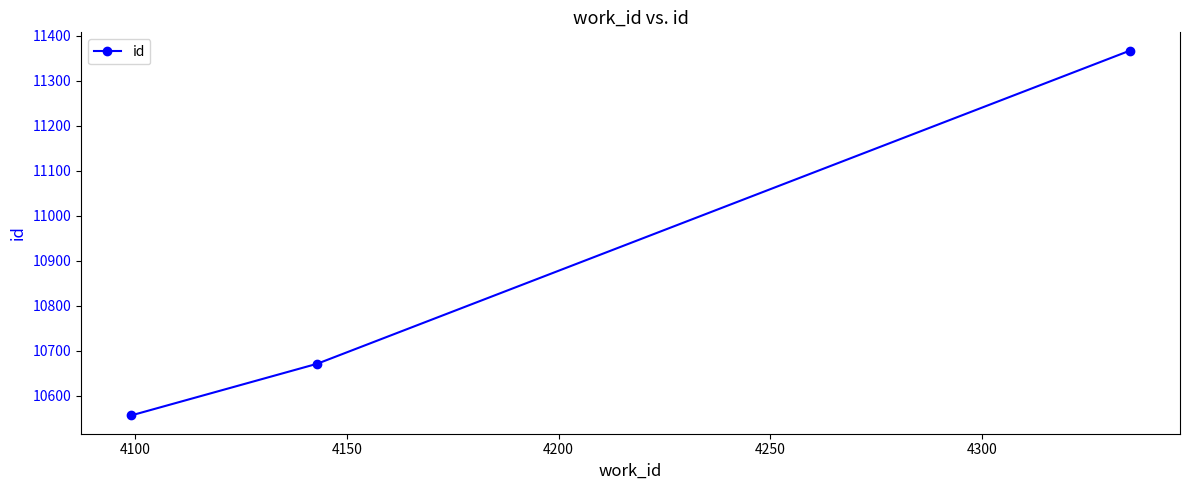

What is the difference between the second highest and minimum values?

115